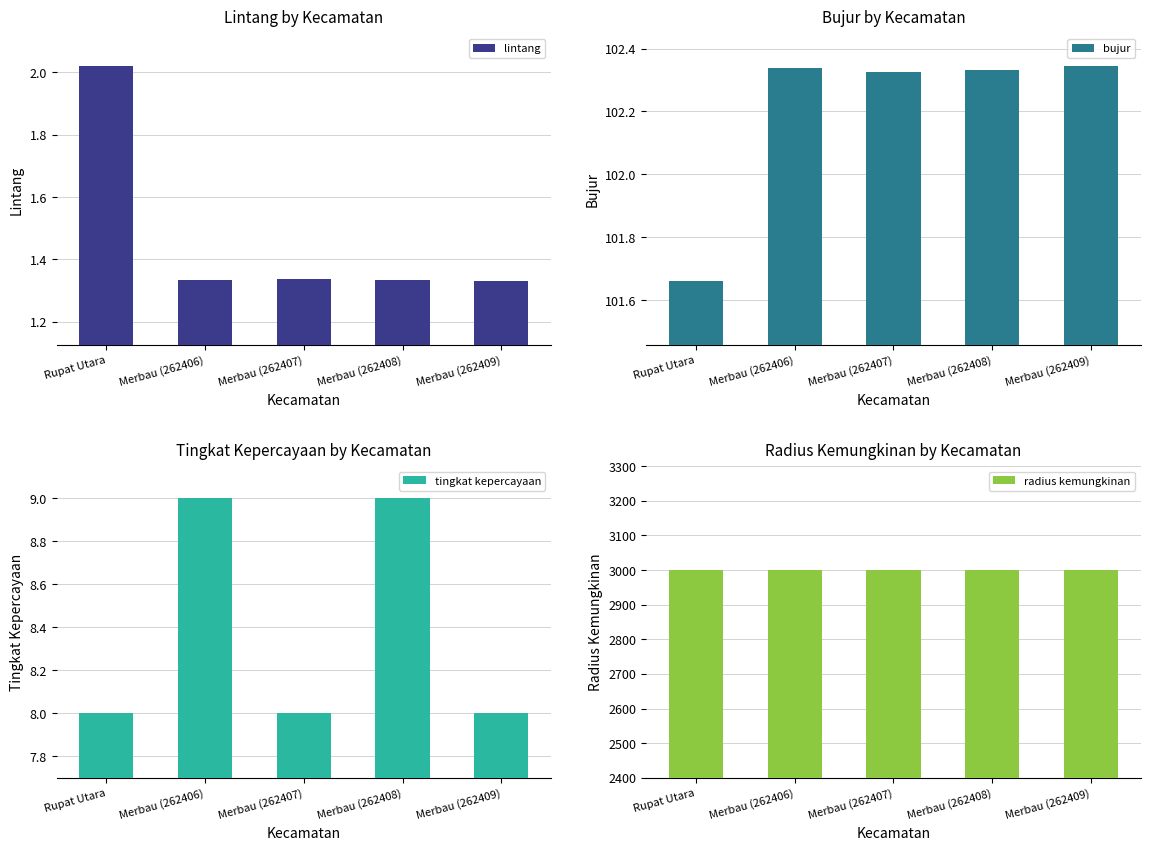

What is the smallest value displayed?

1.3